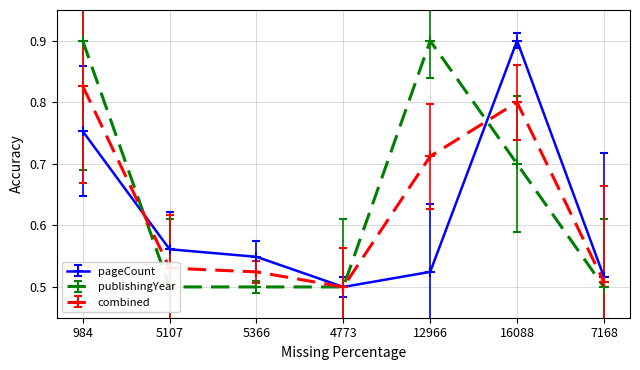

How many intersections are there between pageCount and publishingYear?

2